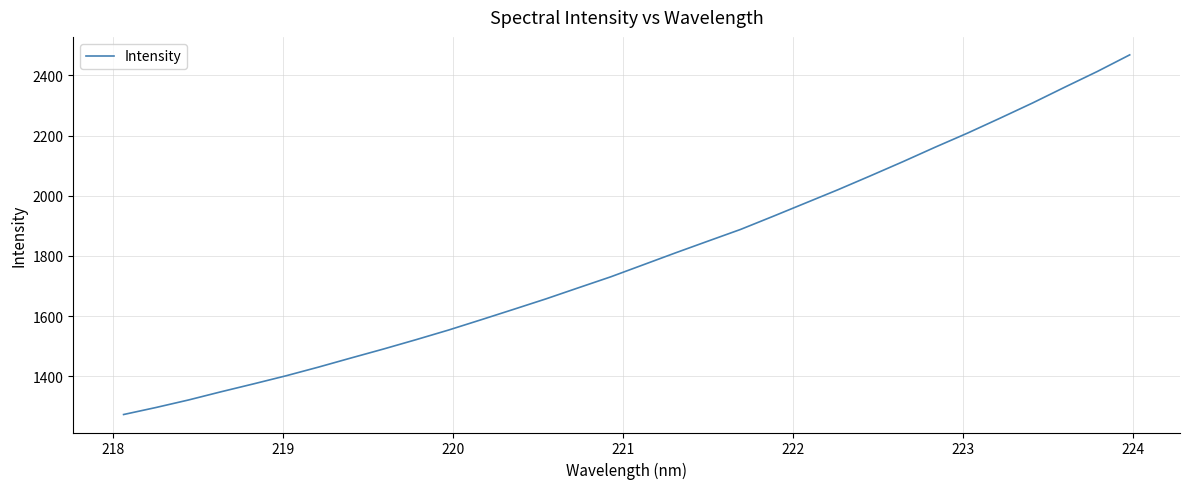

What is the minimum value shown in the chart?

1272.7